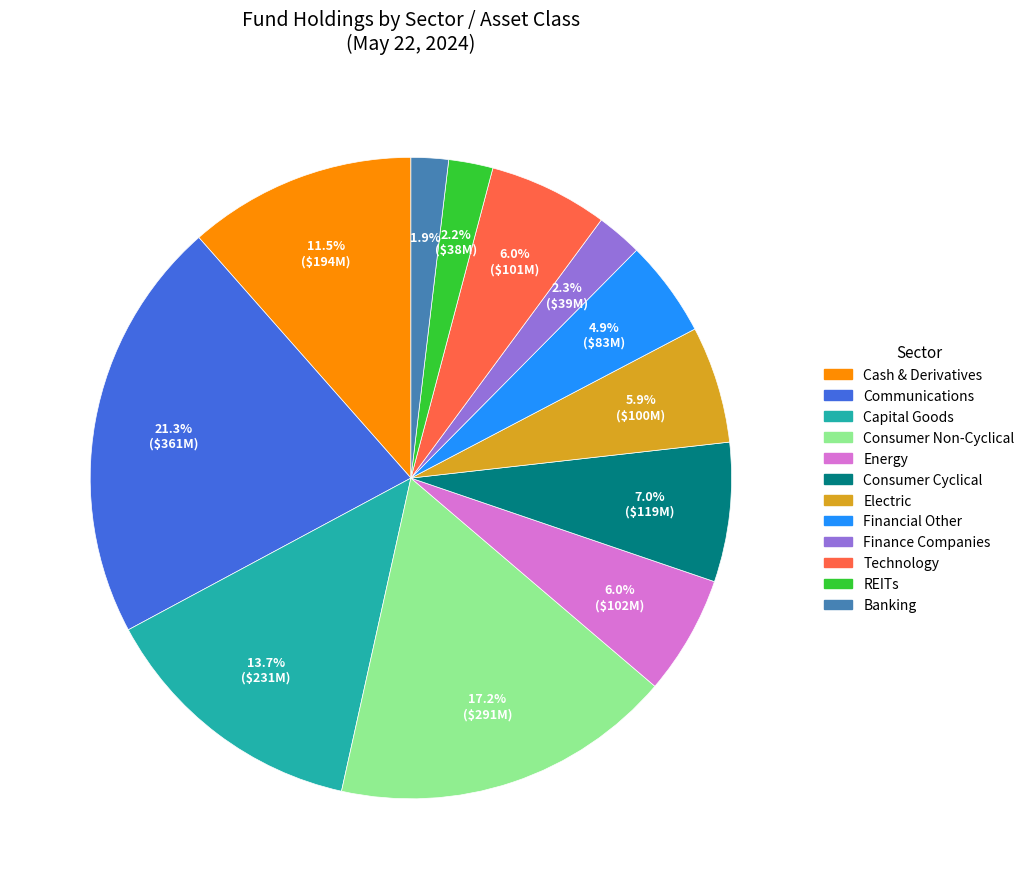

Is there any slice that represents more than half of the pie?

No